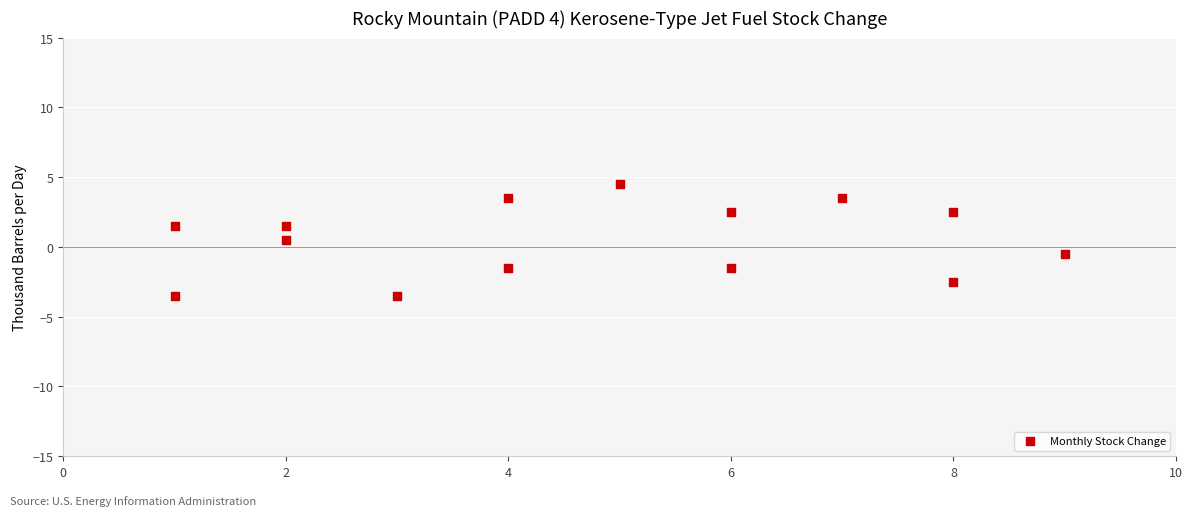

What is the range of Y values (max minus min)?

8.0